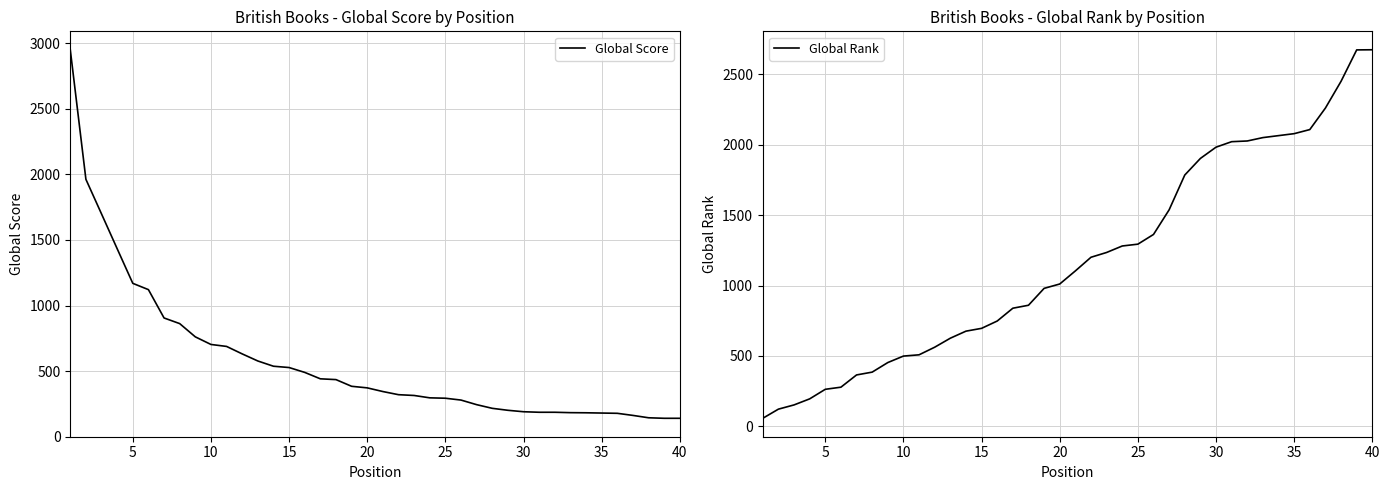

What is the smallest value displayed?

57